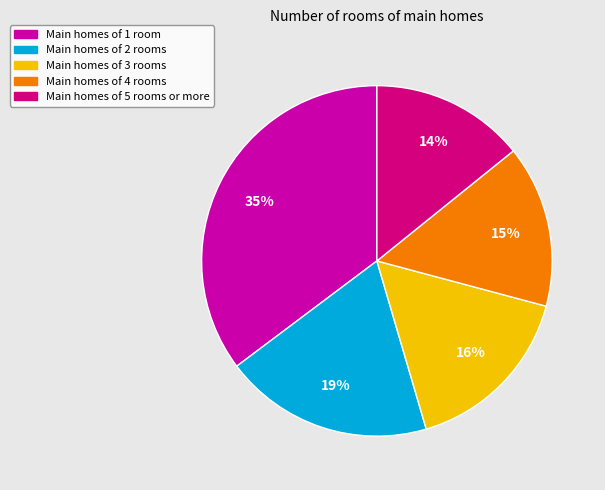

To the nearest percent, what percentage of the pie is Main homes of 5 rooms or more?

14%